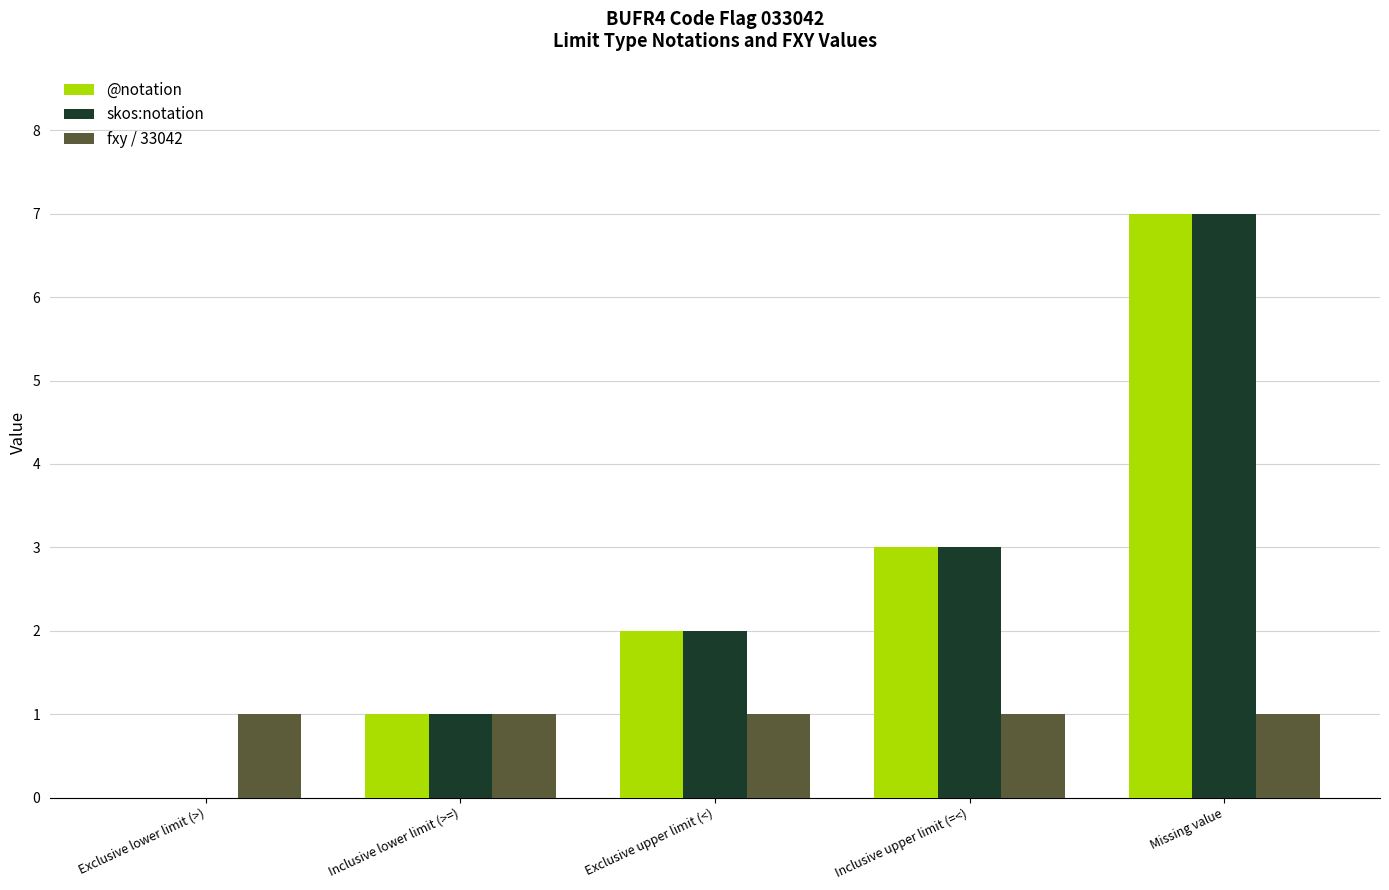

What value does the skos:notation series have at Missing value?

7